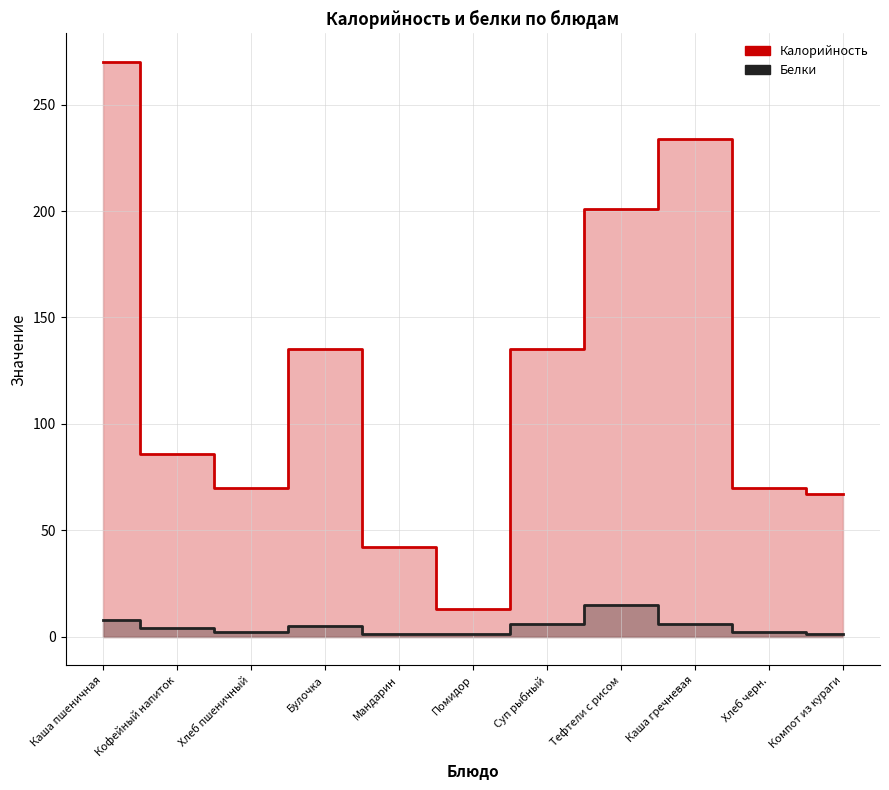

Which has a higher value, Компот из кураги or Хлеб пшеничный?

Хлеб пшеничный